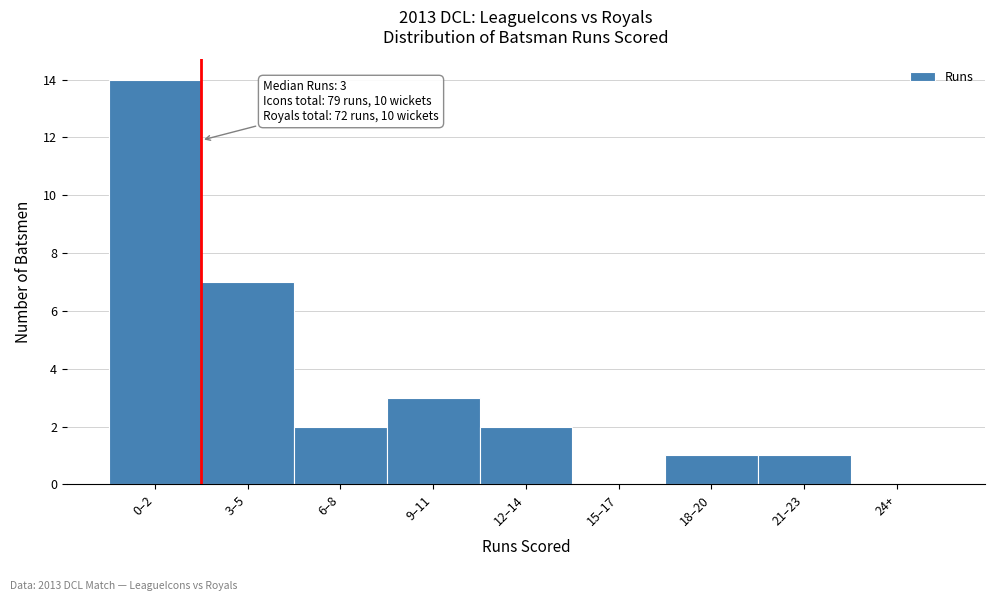

Reading left to right, list all the values displayed in this chart.

0–2=14	3–5=7	6–8=2	9–11=3	12–14=2	15–17=0	18–20=1	21–23=1	24+=0